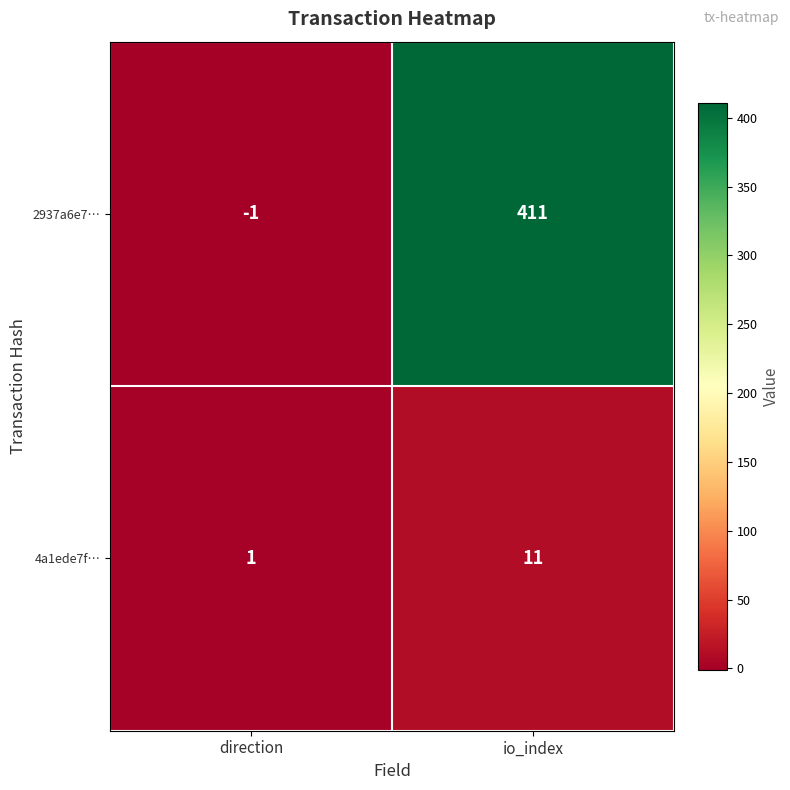

At which category is the sum across all series the highest?

io_index